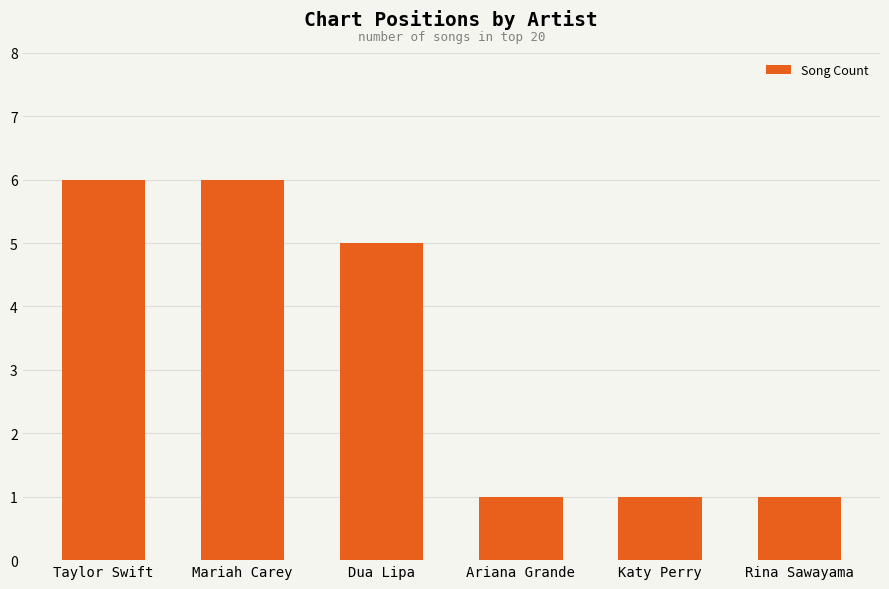

Reading right to left, extract all data points from this chart.

1	1	1	5	6	6